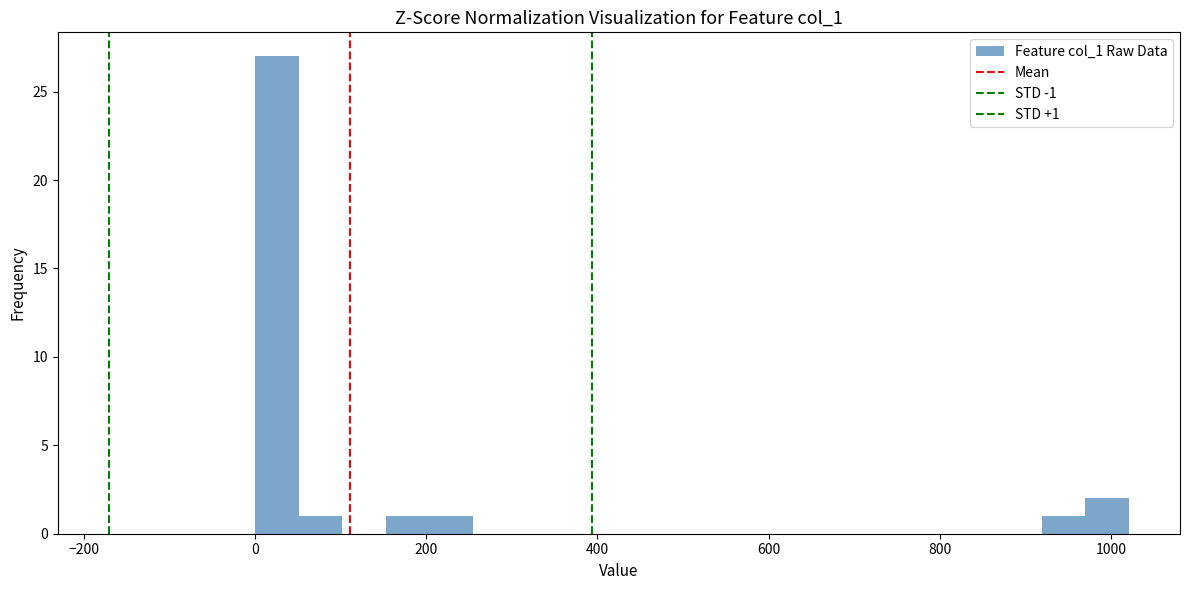

Read against the x-axis, roughly where is the centre of the tallest bar?

20